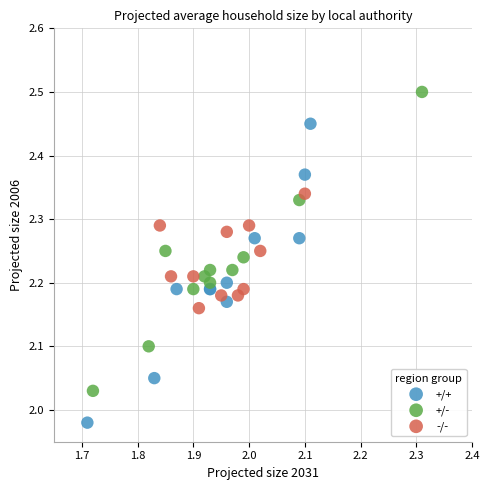

Which series reaches the minimum Y coordinate?

+/+